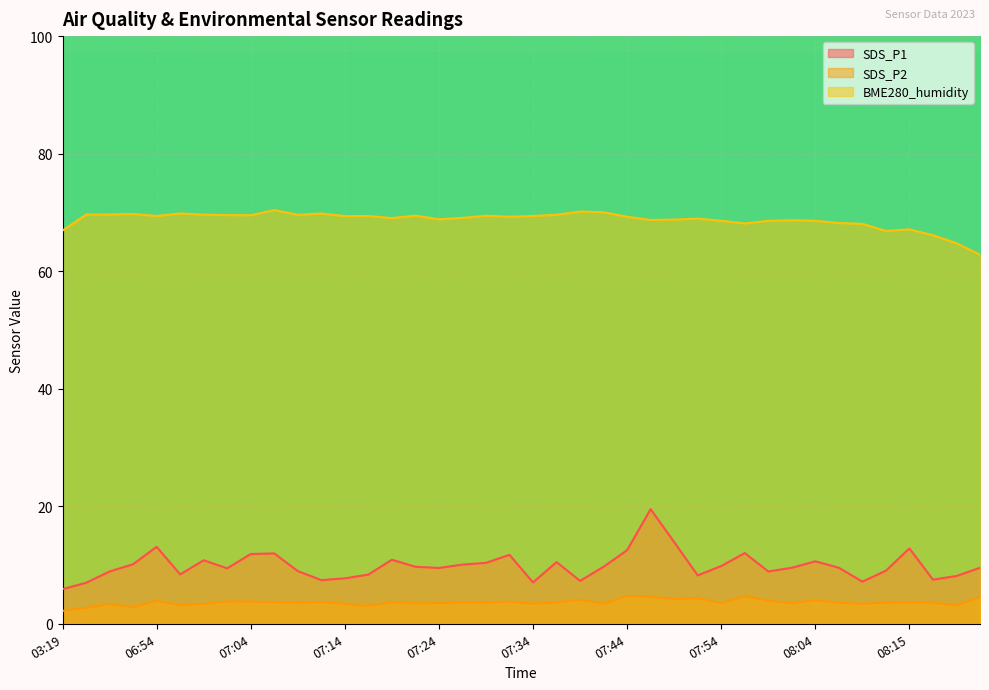

Reading left to right, transcribe all the data shown in this chart.

SDS_P1: 03:19=5.9	05:44=7.0	05:47=8.9	05:54=10.1	06:54=13.1	06:56=8.4	06:59=10.8	07:01=9.4	07:04=11.9	07:06=12.0	07:09=9.0	07:11=7.4	07:14=7.7	07:16=8.4	07:19=10.9	07:21=9.7	07:24=9.5	07:26=10.1	07:29=10.4	07:31=11.7	07:34=7.0	07:36=10.5	07:39=7.3	07:41=9.7	07:44=12.5	07:46=19.5	07:49=13.9	07:52=8.2	07:54=9.8	07:57=12.0	07:59=8.9	08:02=9.5	08:04=10.6	08:07=9.5	08:09=7.2	08:12=9.0	08:15=12.8	08:18=7.5	08:21=8.1	08:23=9.5
SDS_P2: 03:19=2.2	05:44=2.7	05:47=3.4	05:54=2.8	06:54=3.9	06:56=3.2	06:59=3.4	07:01=3.8	07:04=3.8	07:06=3.7	07:09=3.6	07:11=3.7	07:14=3.4	07:16=3.0	07:19=3.7	07:21=3.5	07:24=3.5	07:26=3.7	07:29=3.6	07:31=3.8	07:34=3.4	07:36=3.6	07:39=4.1	07:41=3.4	07:44=4.7	07:46=4.6	07:49=4.2	07:52=4.3	07:54=3.5	07:57=4.7	07:59=3.9	08:02=3.5	08:04=4.0	08:07=3.6	08:09=3.4	08:12=3.6	08:15=3.7	08:18=3.6	08:21=3.1	08:23=4.5
BME280_humidity: 03:19=66.9	05:44=69.6	05:47=69.7	05:54=69.7	06:54=69.4	06:56=69.8	06:59=69.6	07:01=69.5	07:04=69.5	07:06=70.4	07:09=69.6	07:11=69.8	07:14=69.4	07:16=69.4	07:19=69.0	07:21=69.5	07:24=68.8	07:26=69.1	07:29=69.4	07:31=69.3	07:34=69.4	07:36=69.6	07:39=70.2	07:41=70.0	07:44=69.3	07:46=68.7	07:49=68.8	07:52=68.9	07:54=68.6	07:57=68.1	07:59=68.6	08:02=68.7	08:04=68.6	08:07=68.2	08:09=68.0	08:12=66.8	08:15=67.1	08:18=66.1	08:21=64.8	08:23=62.8